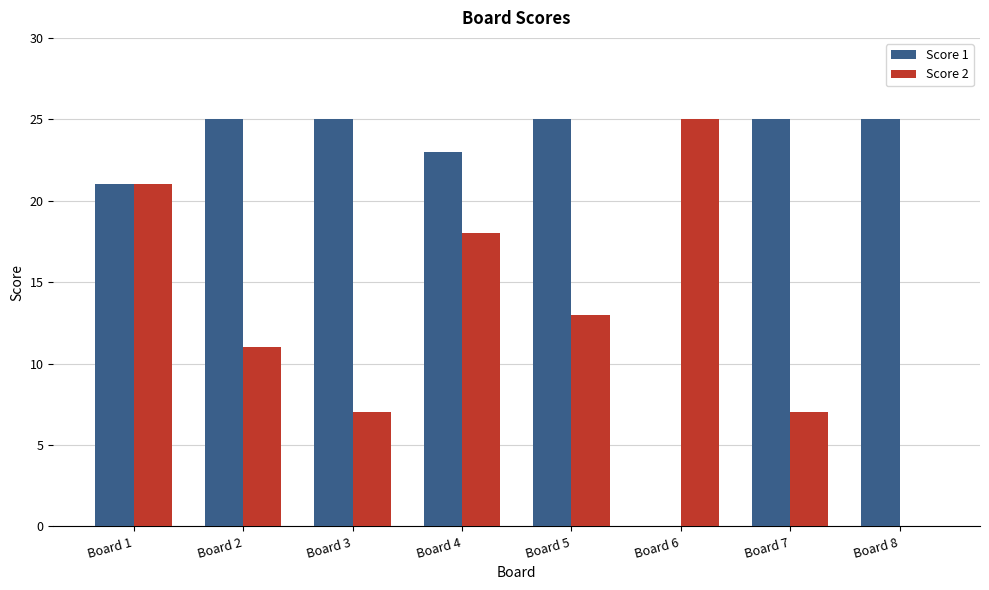

Which series changed the most between Board 7 and Board 8?

Score 2